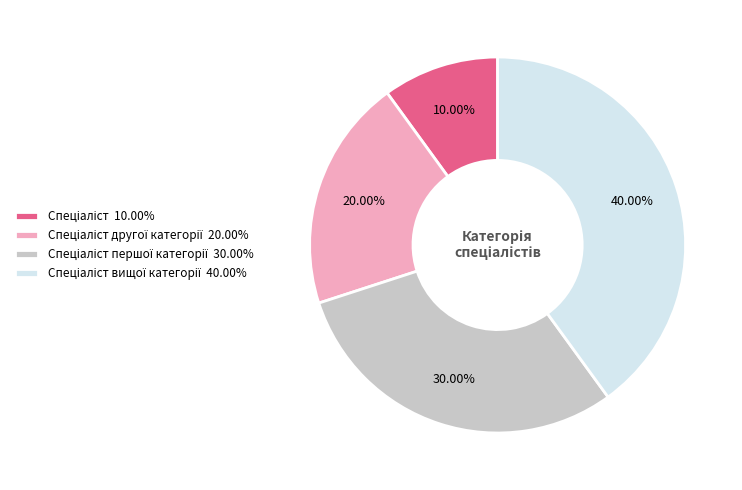

Is there any slice that represents more than half of the pie?

No